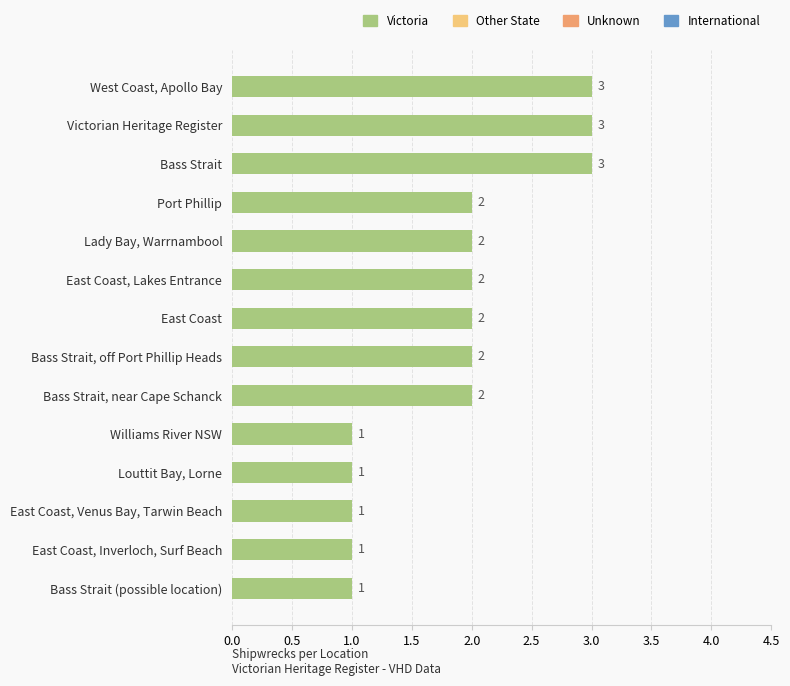

The chart shows a value of 1 at Louttit Bay, Lorne. True or false?

True